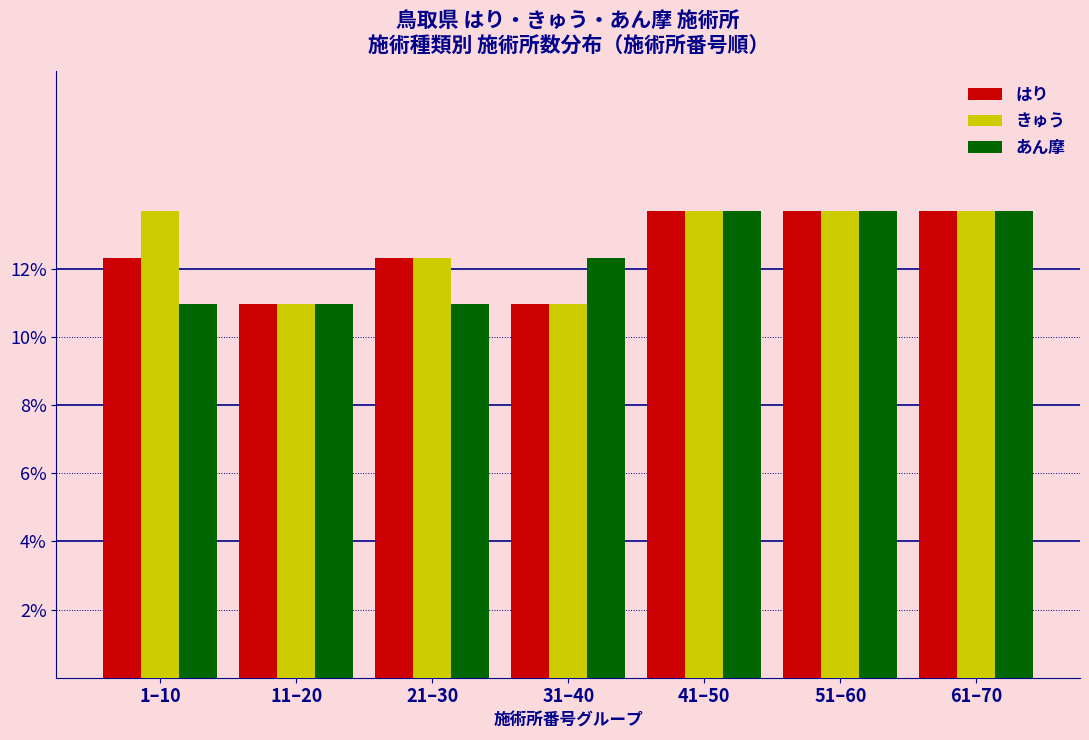

Reading right to left, list all the values displayed in this chart.

はり: 61–70=13.7	51–60=13.7	41–50=13.7	31–40=11.0	21–30=12.3	11–20=11.0	1–10=12.3
きゅう: 61–70=13.7	51–60=13.7	41–50=13.7	31–40=11.0	21–30=12.3	11–20=11.0	1–10=13.7
あん摩: 61–70=13.7	51–60=13.7	41–50=13.7	31–40=12.3	21–30=11.0	11–20=11.0	1–10=11.0